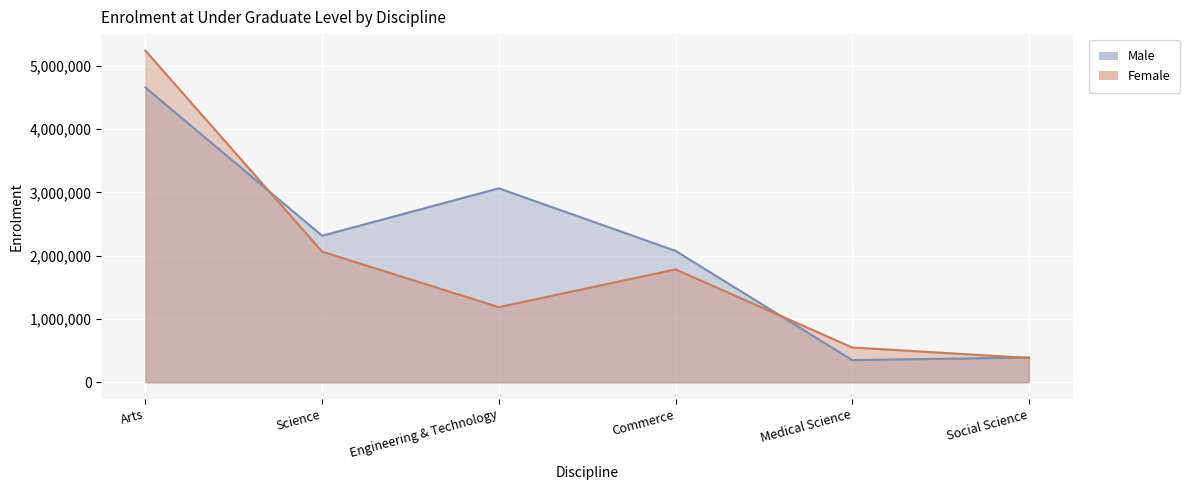

The Female series shows 698992 at Science. True or false?

False